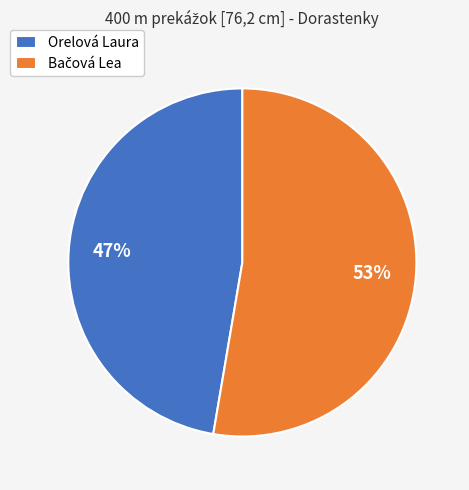

To the nearest percent, what is the average slice percentage?

50%